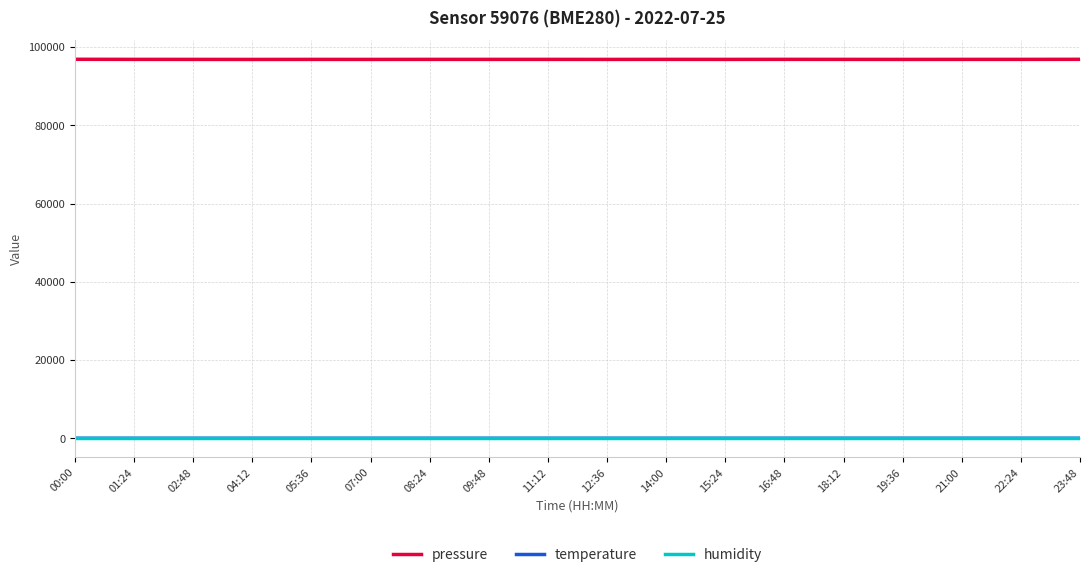

What is the approximate value of temperature at 01:24?

20.0